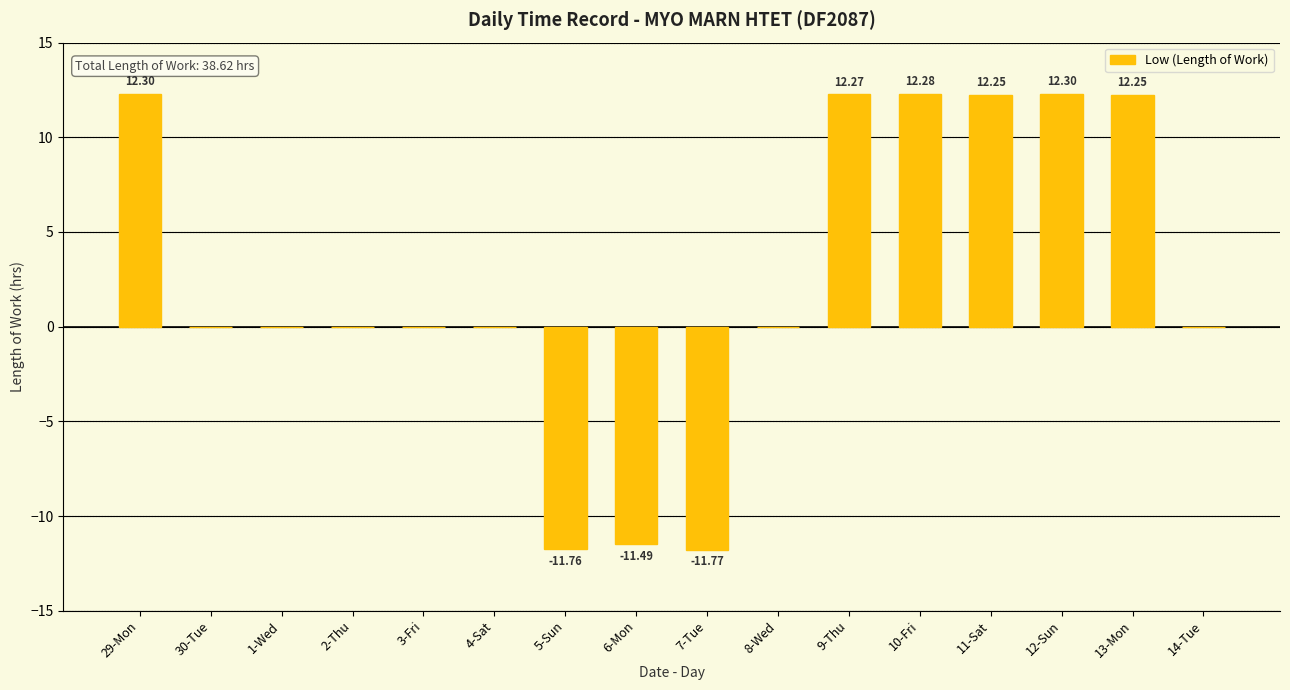

What is the sum of the values at 14-Tue and 12-Sun?

12.3